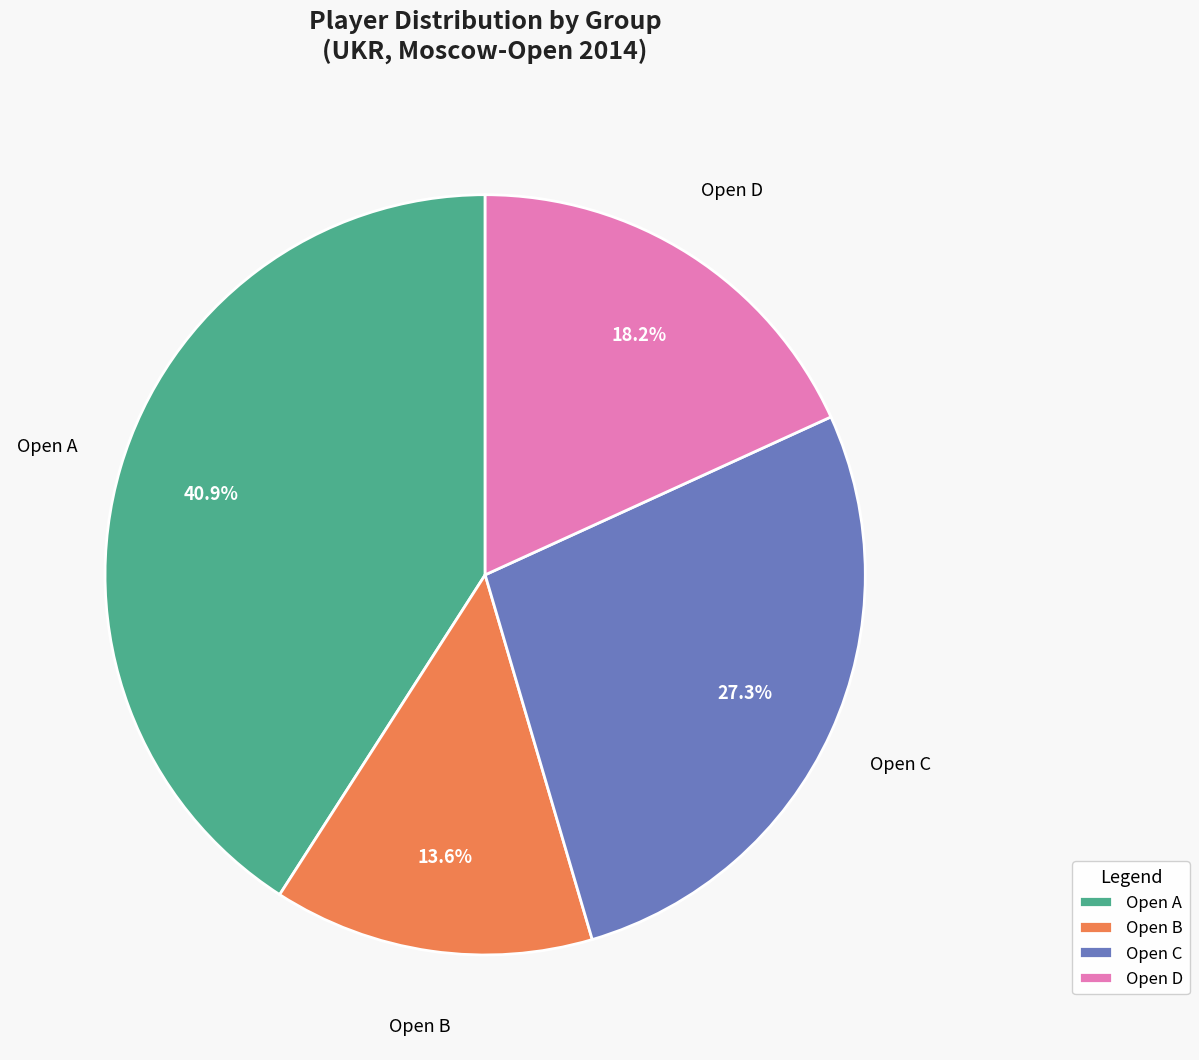

Which slice is the largest?

Open A